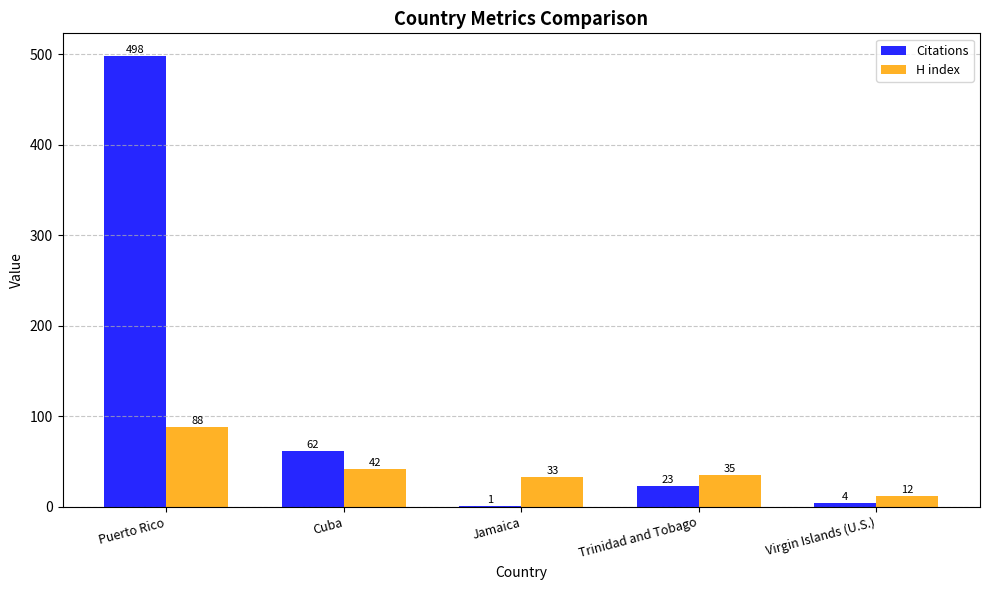

True or false: H index has a value of 33 at Jamaica.

True